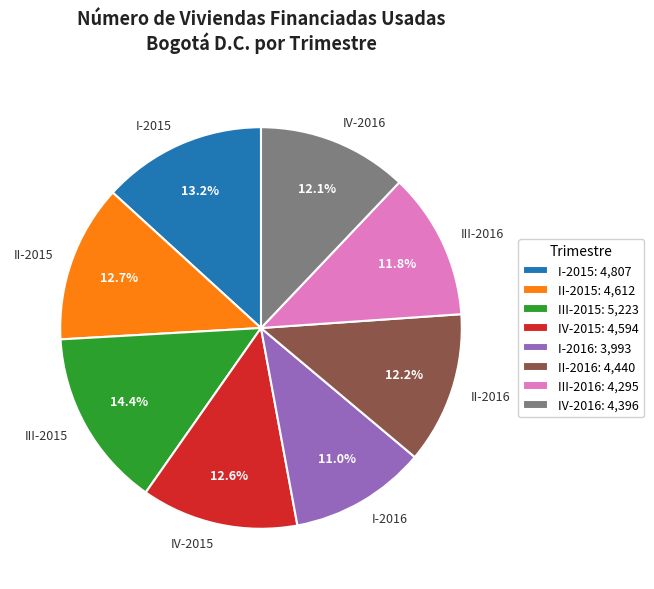

What percentage is NOT represented by II-2015?

87.3%